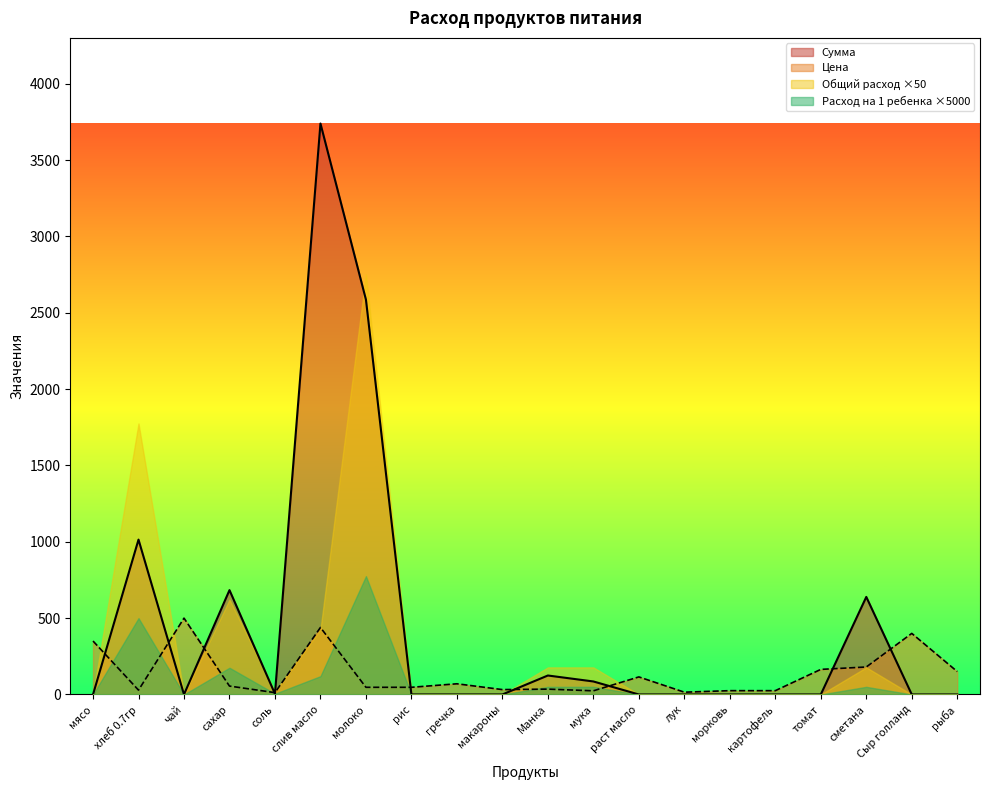

List the series in order of their peak value, highest first.

Сумма, Общий расход ×50, Расход на 1 ребенка ×5000, Цена